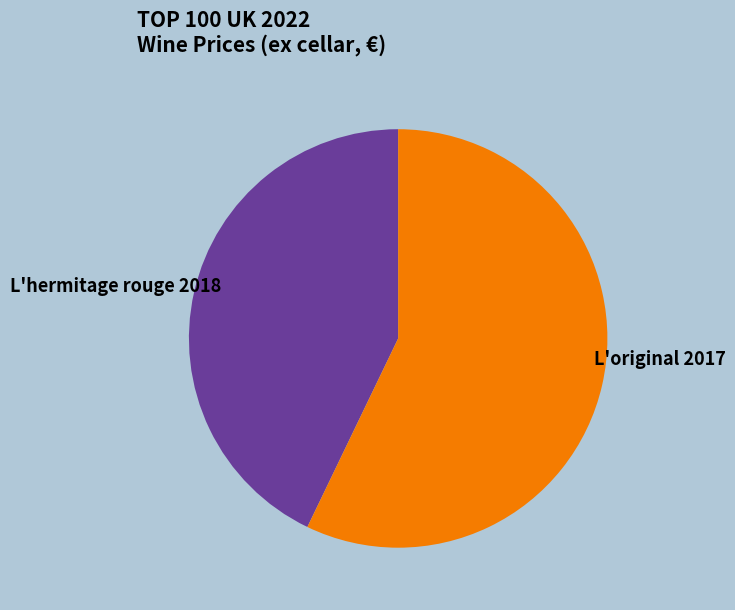

Approximately how many times larger is the value at L'original 2017 compared to L'hermitage rouge 2018?

1.3